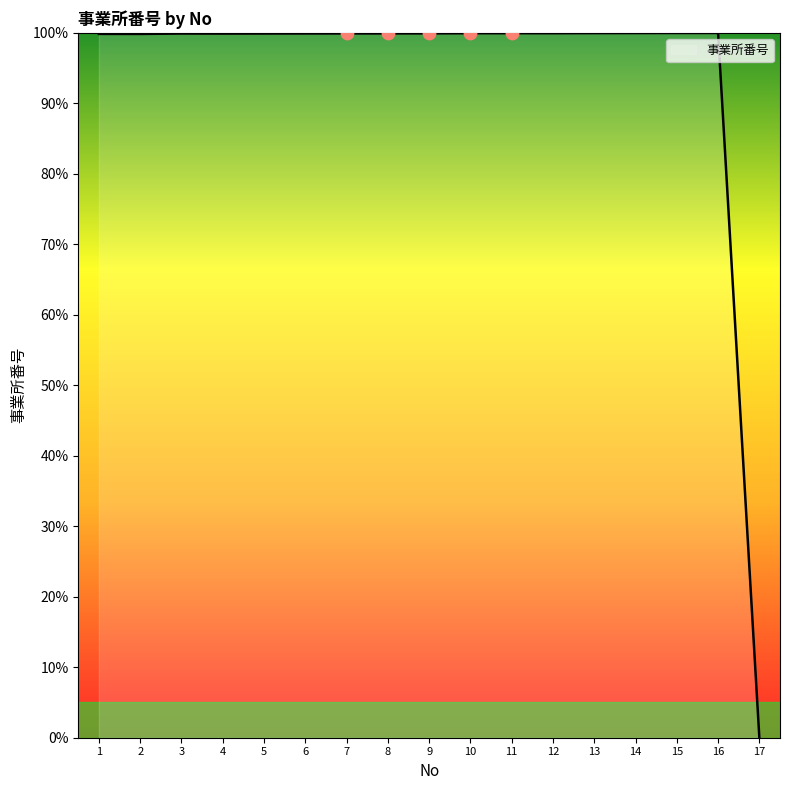

Approximately how many times larger is the value at 3 compared to 4?

1.0